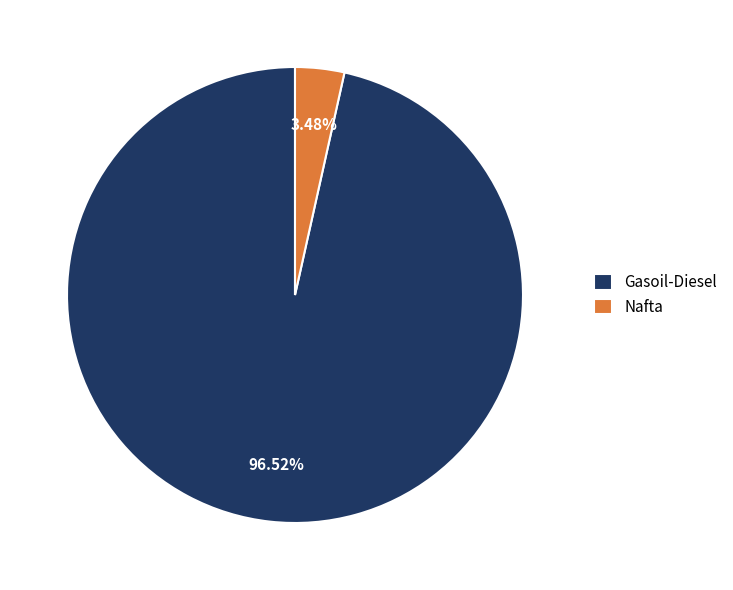

What percentage do Nafta and Gasoil-Diesel together represent?

100.0%